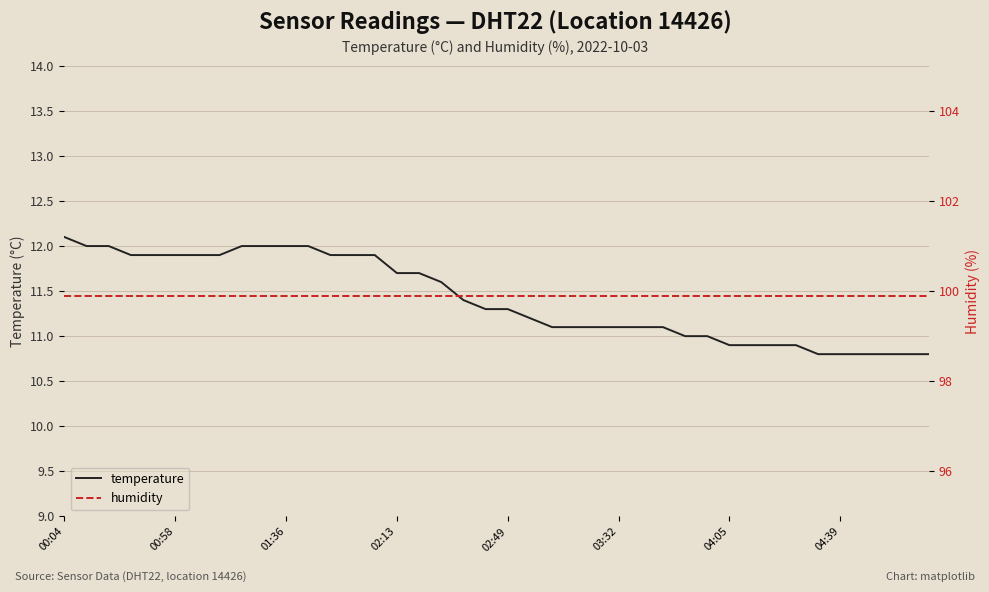

What is the maximum value for temperature?

12.1